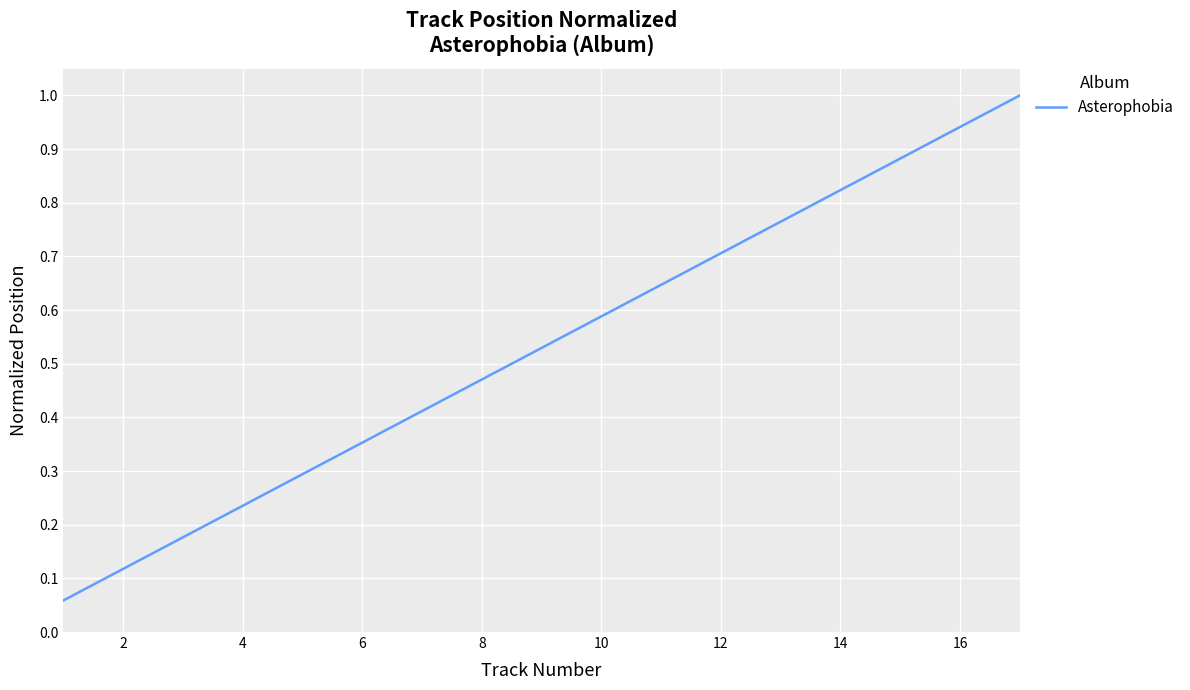

What is the maximum value shown in the chart?

1.0